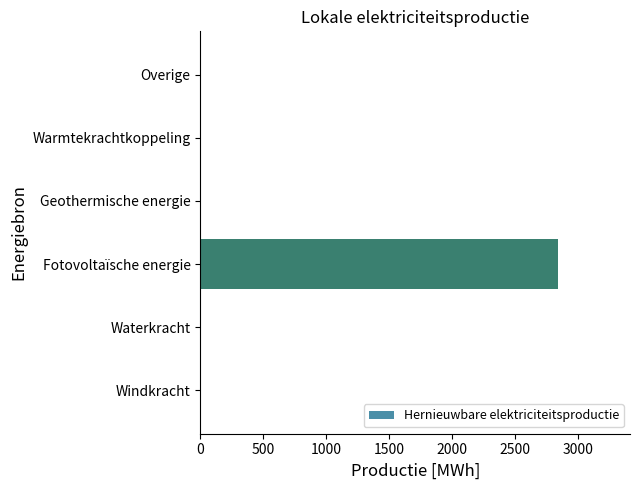

What is the change in value from Fotovoltaïsche energie to Geothermische energie?

-2845.2